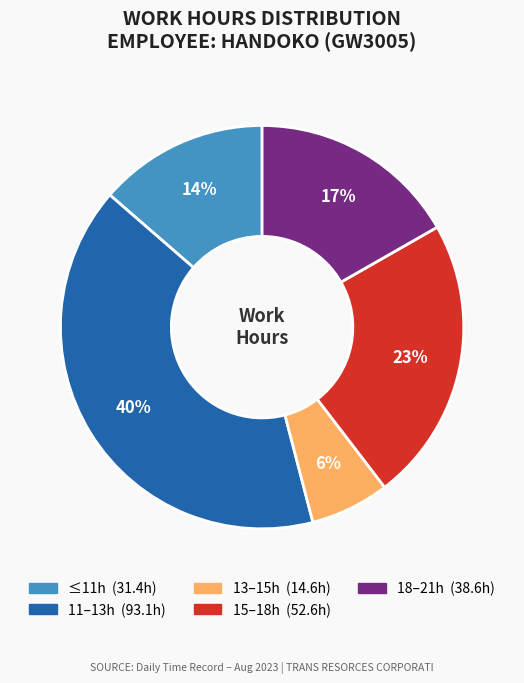

To the nearest percent, what is the average slice percentage?

20%